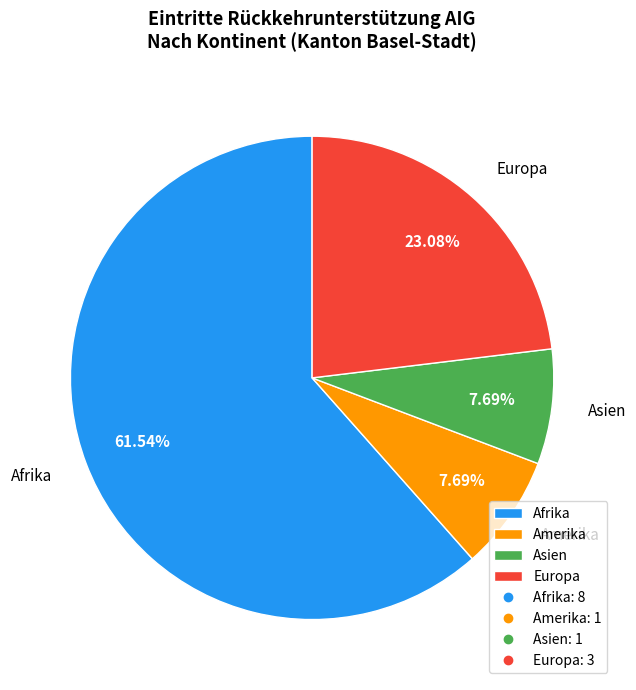

Is there any slice that represents more than half of the pie?

Yes